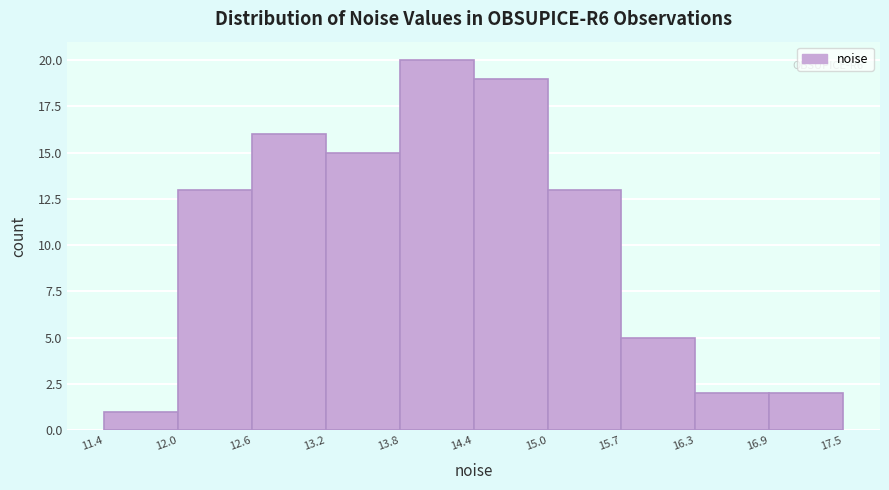

Over which range of the x-axis is the bar tallest?

13.8 to 14.4